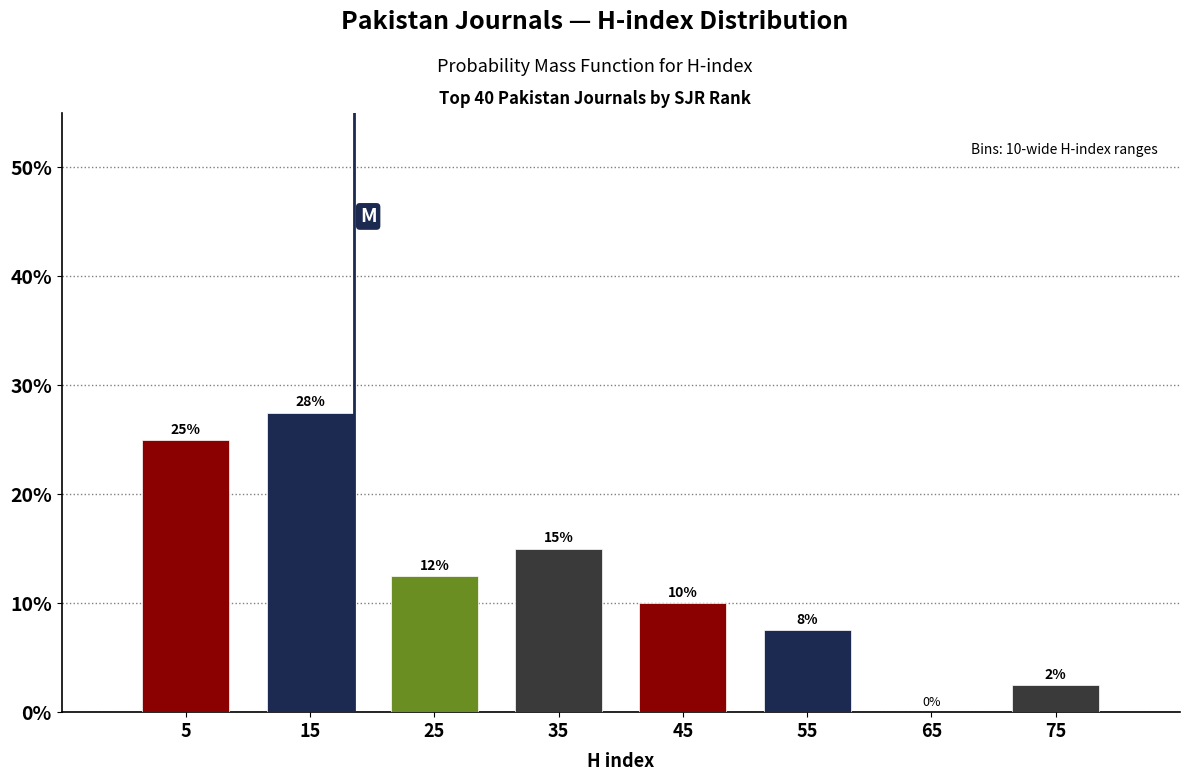

Over which range of the x-axis is the bar tallest?

10 to 20